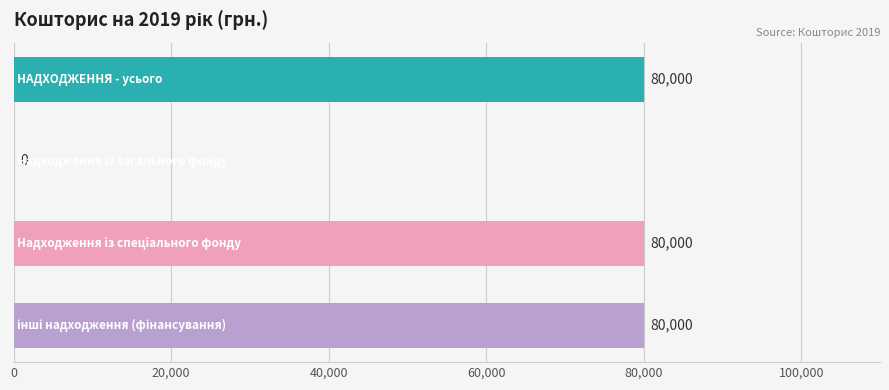

What is the sum of all values?

240000